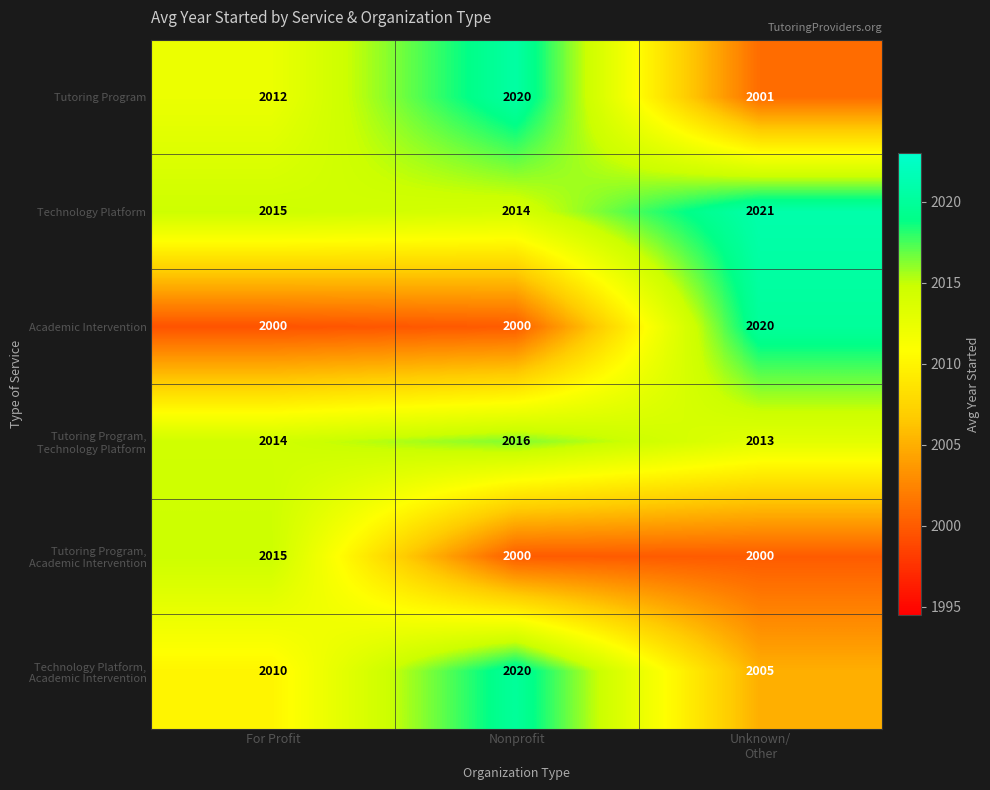

Which series has the widest spread of values?

Academic Intervention